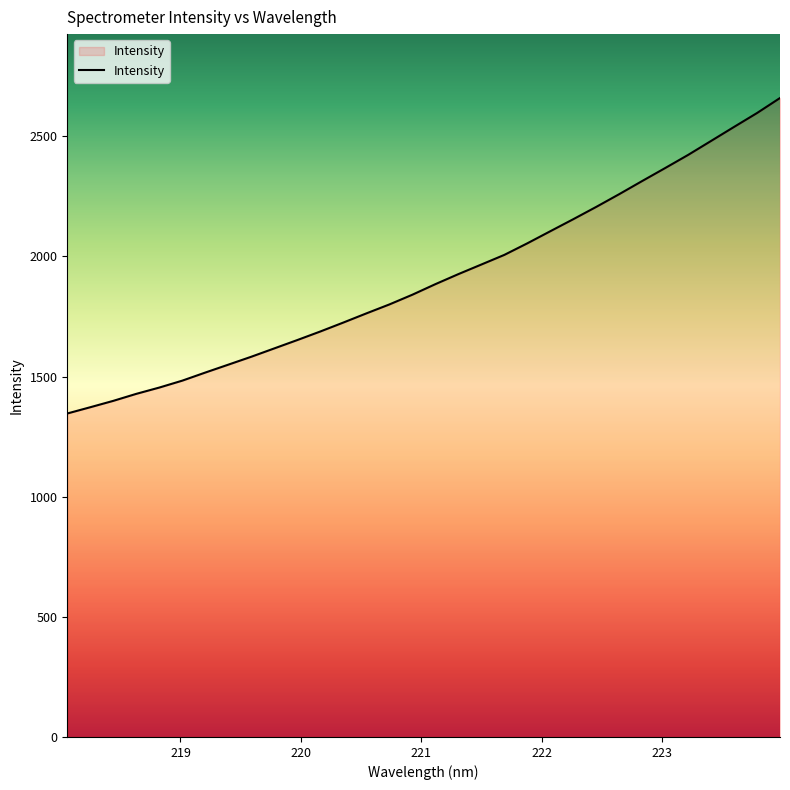

Does the chart display data point markers on the line(s)?

No